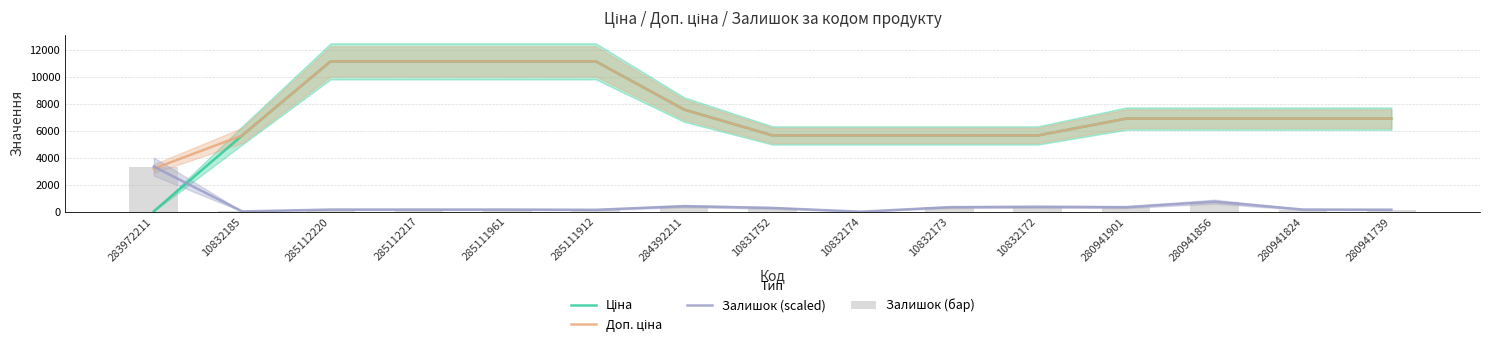

Where is Ціна nearest to the value 5610?

10832185